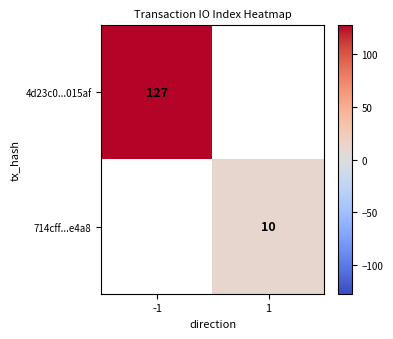

Is it true that 4d23c0...015af equals 127 at -1?

True